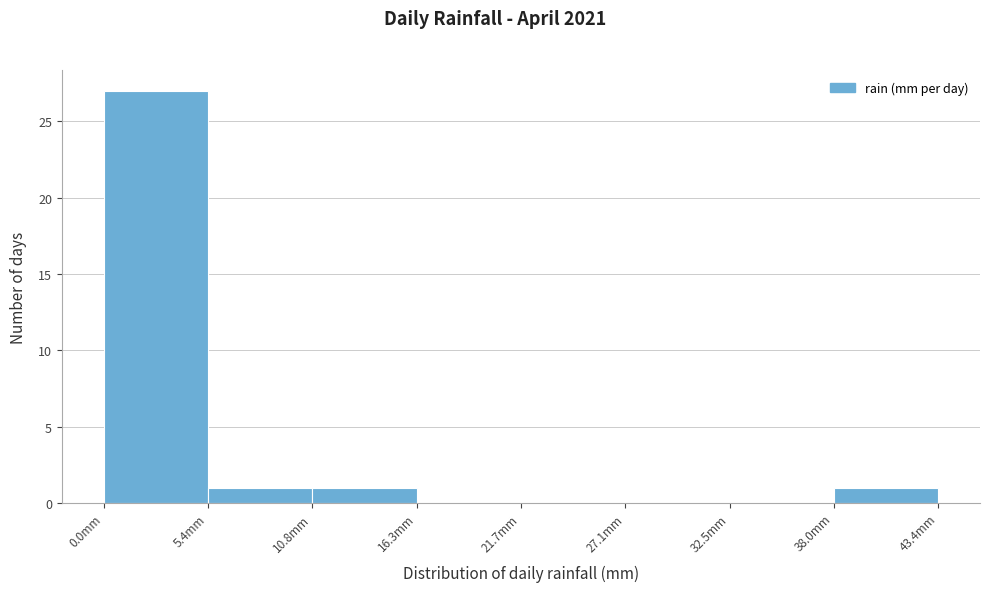

How tall is the bar that spans 38 to 43 on the x-axis? Neither the bar edges nor the heights are printed on the chart, so give them approximately, as read against the axes.

1